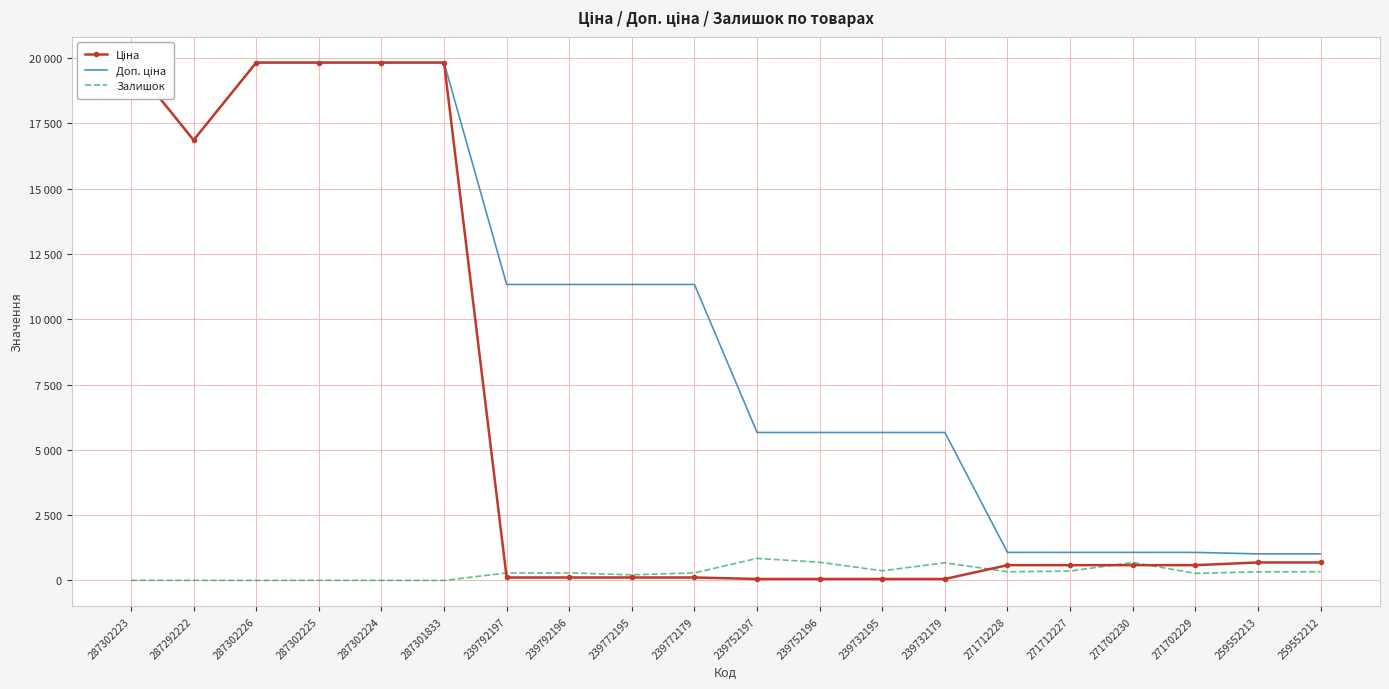

At which category is the sum across all series the highest?

287302223